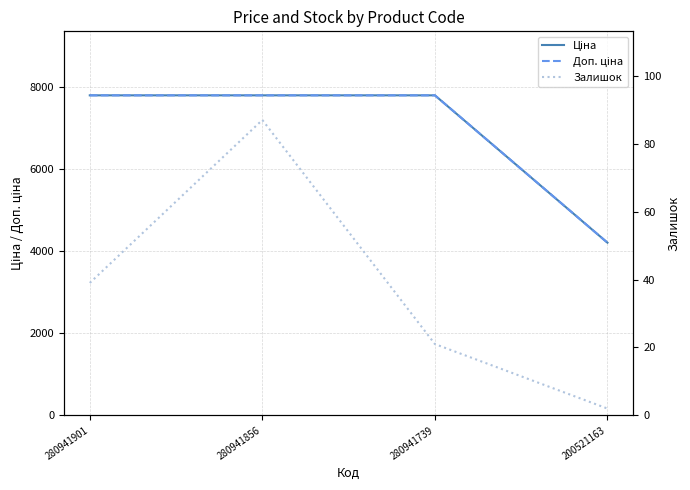

True or false: Залишок has a value of 21.0 at 280941739.

True